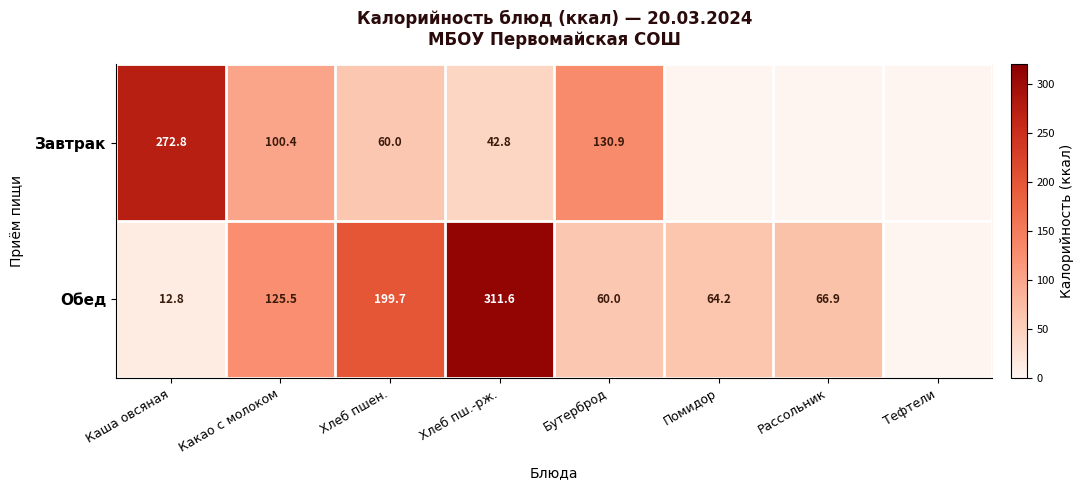

Is it true that Обед equals 98.7 at Бутерброд?

False